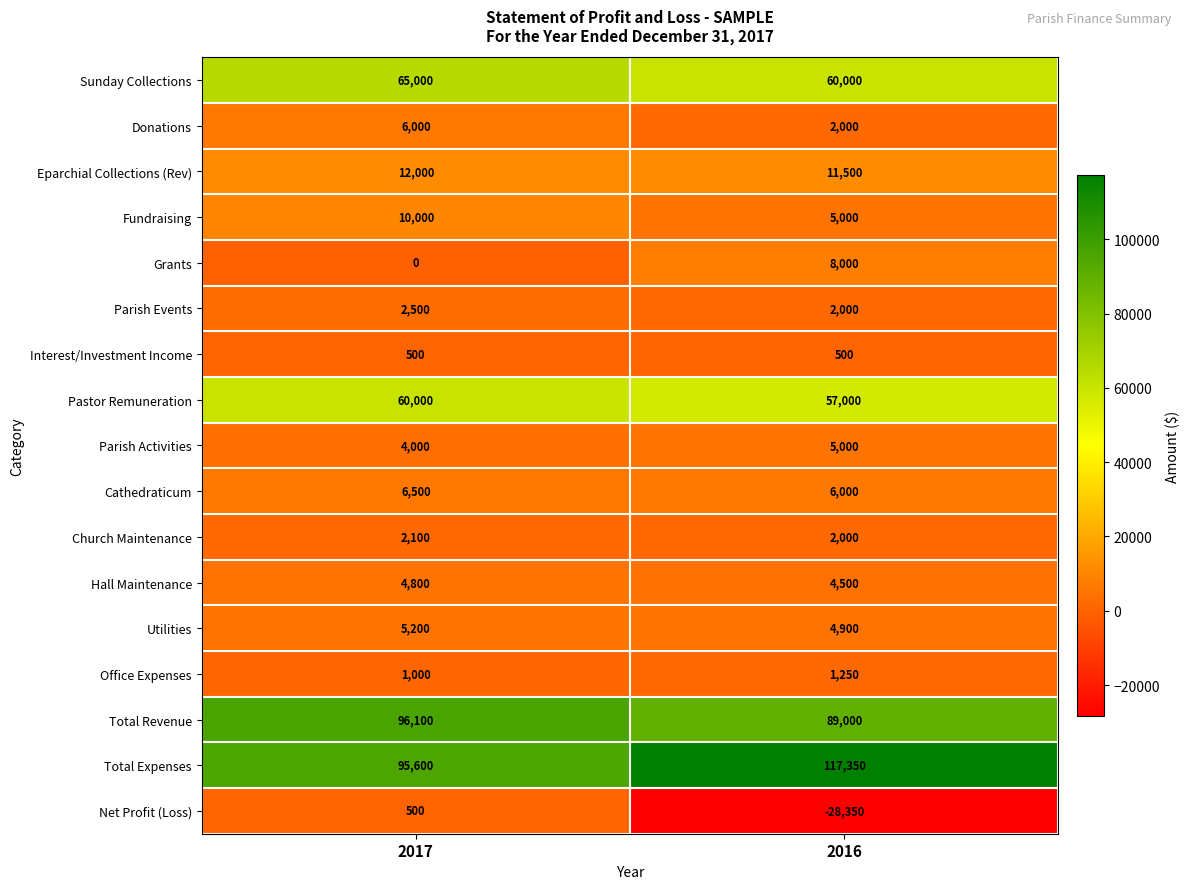

Which series has the largest range (max minus min)?

Net Profit (Loss)